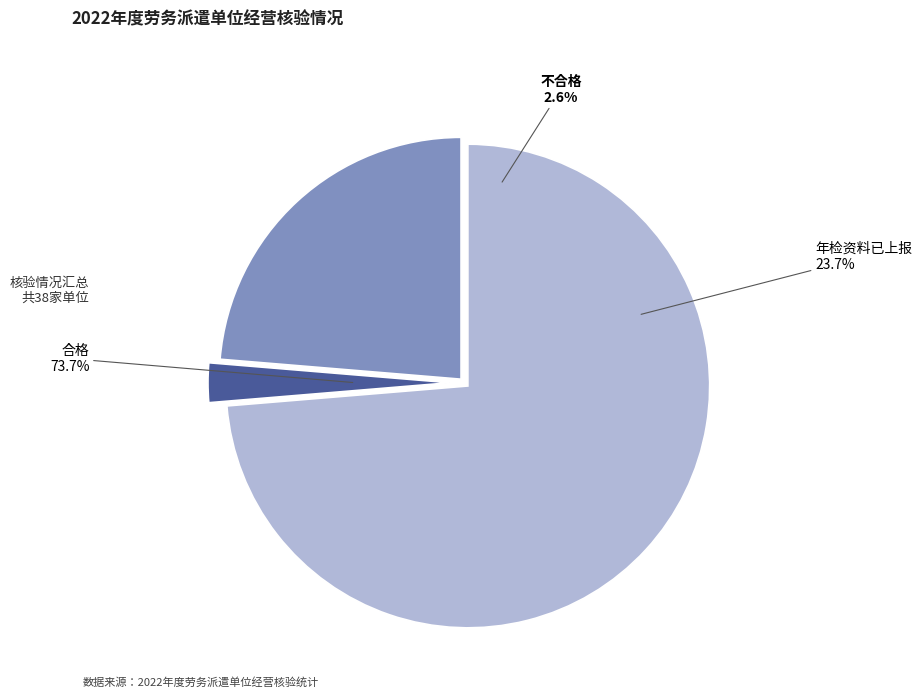

Approximately how many times larger is the value at 不合格 compared to 年检资料已上报?

0.1